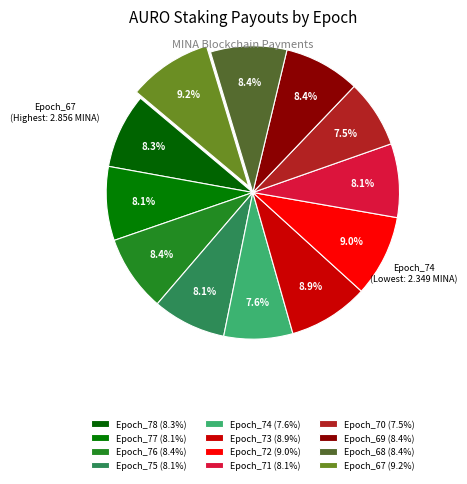

Which category has the smallest portion of the pie?

Epoch_70